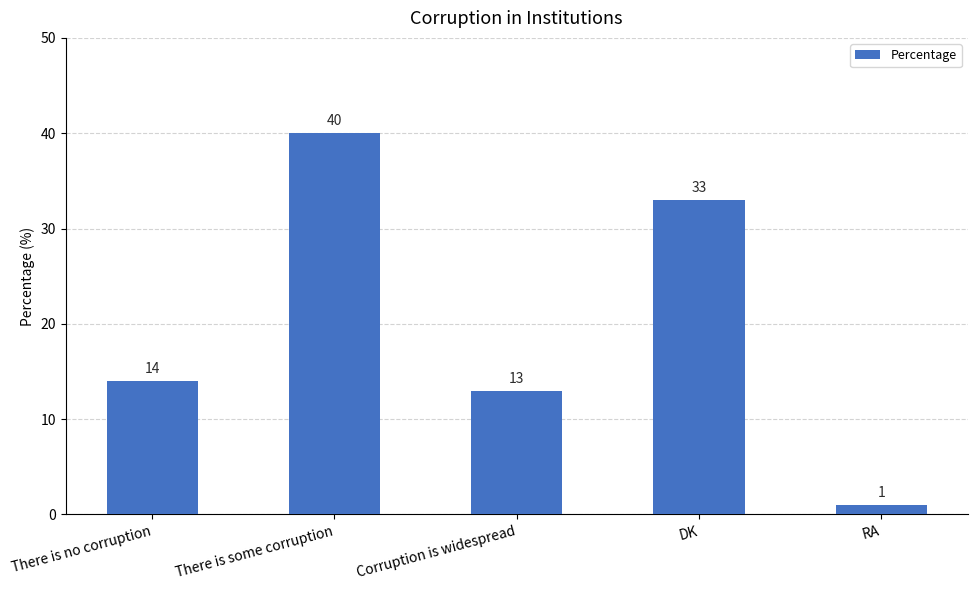

What is the value of the 2nd bar from the left?

40